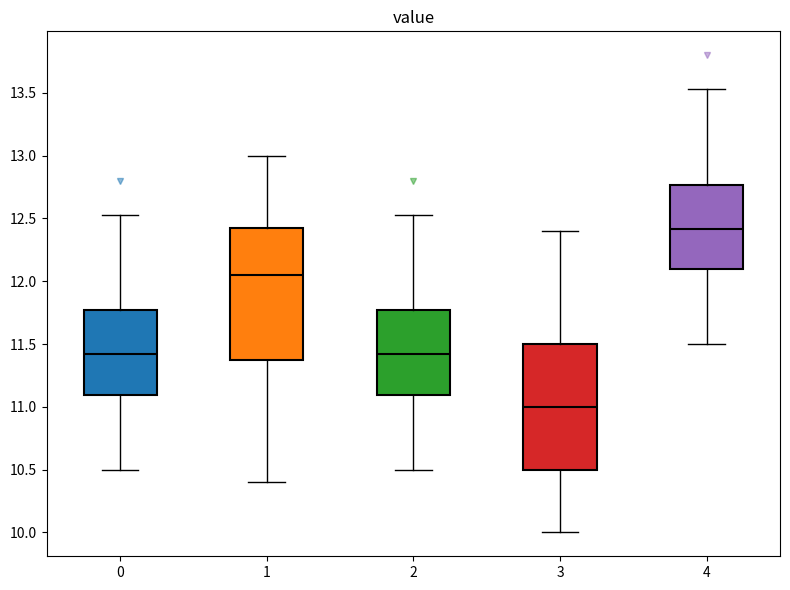

Which box is the tallest, from its lower edge to its upper edge?

1